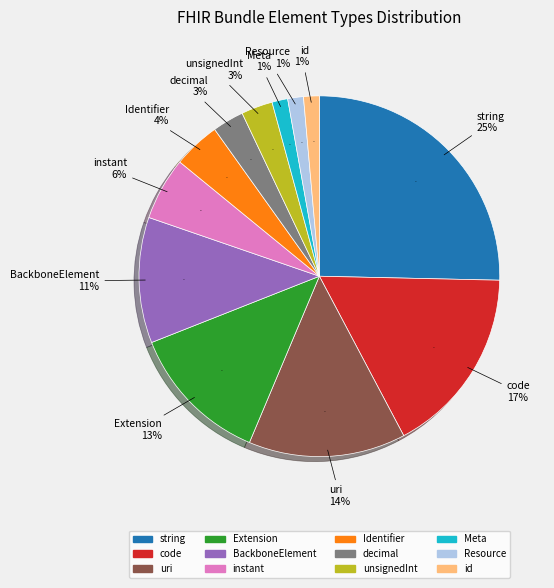

What percentage do uri and Meta together represent?

15.5%